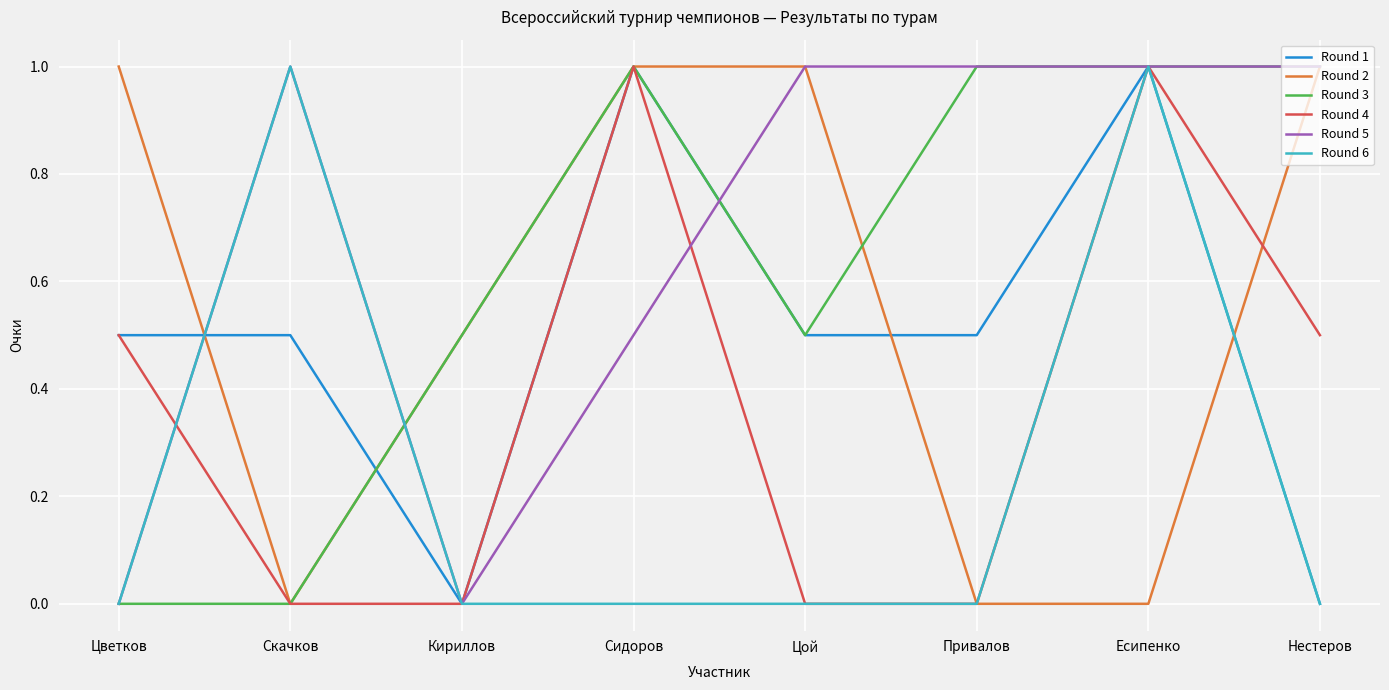

What is the total value across all series at Есипенко?

5.0